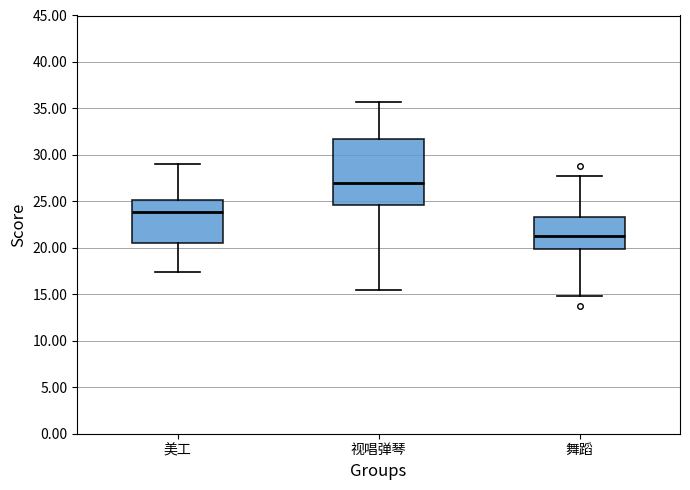

Reading left to right, transcribe this box plot: for each box, give where its median line is, the range the box spans, and where its two whiskers end, as read against the y-axis. The values are not printed on the chart, so give them approximately, as read against the axis.

美工: median 24.0, box 20.5 to 25.0, whiskers 17.5 to 29.0
视唱弹琴: median 27.0, box 24.5 to 31.5, whiskers 15.5 to 35.5
舞蹈: median 21.5, box 20.0 to 23.5, whiskers 15.0 to 27.5